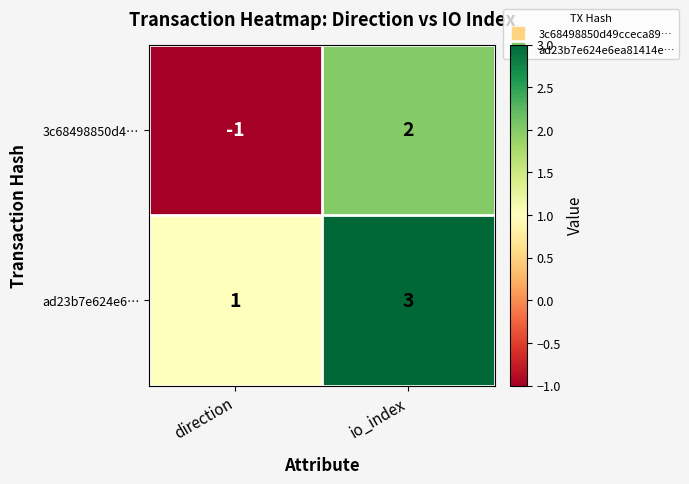

List the series in order of their overall mean, highest first.

ad23b7e624e6…, 3c68498850d4…